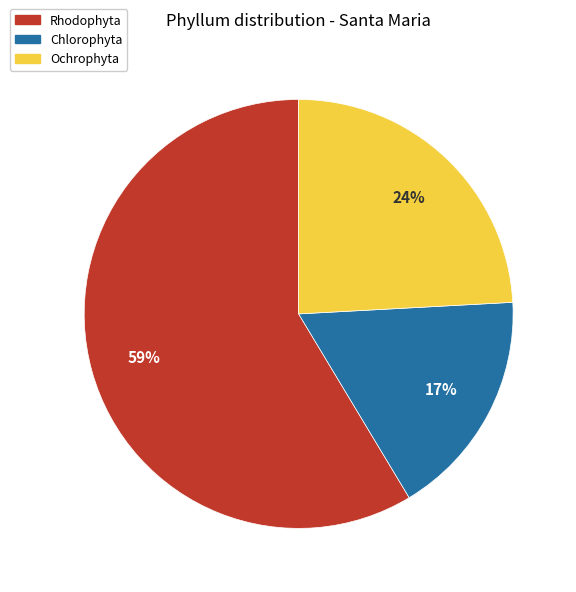

What is the majority slice?

Rhodophyta